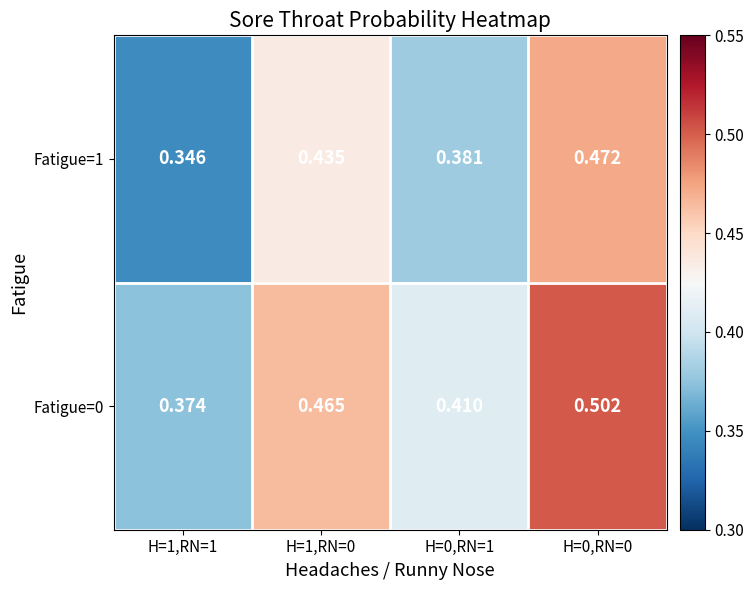

At which category is the sum across all series the highest?

H=0,RN=0